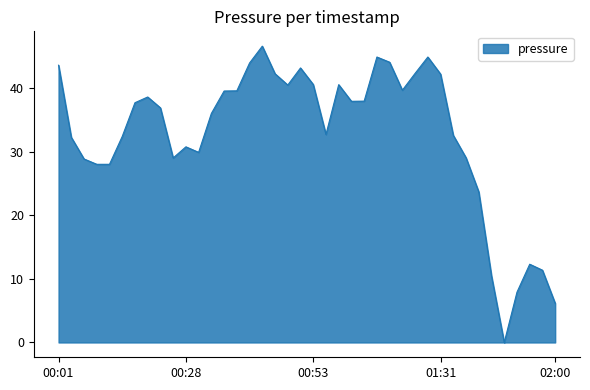

What is the difference between the maximum and minimum values?

46.6